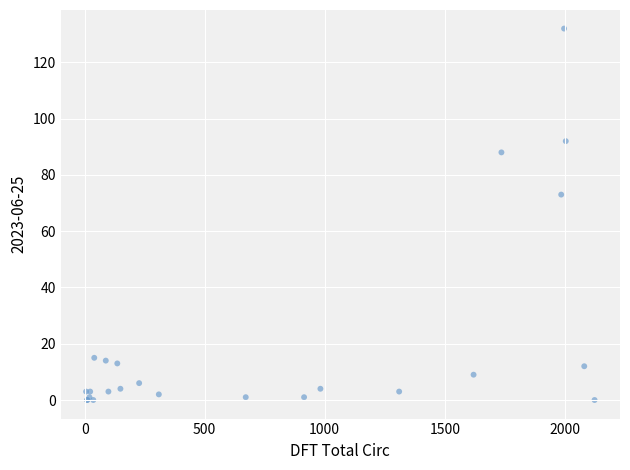

What Y value in the scatter plot is closest to 66?

73